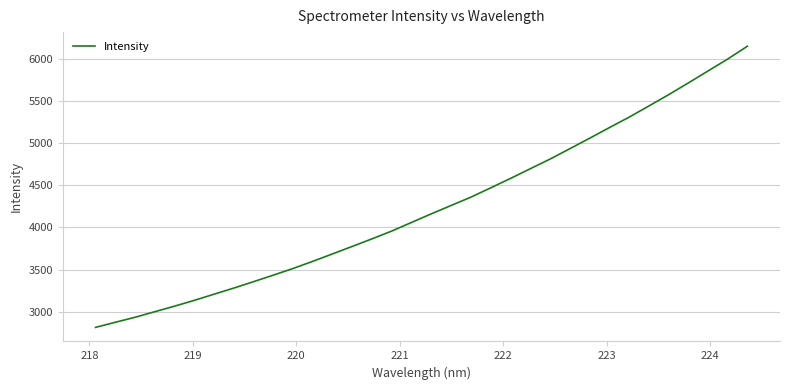

What is the smallest value displayed?

2816.8